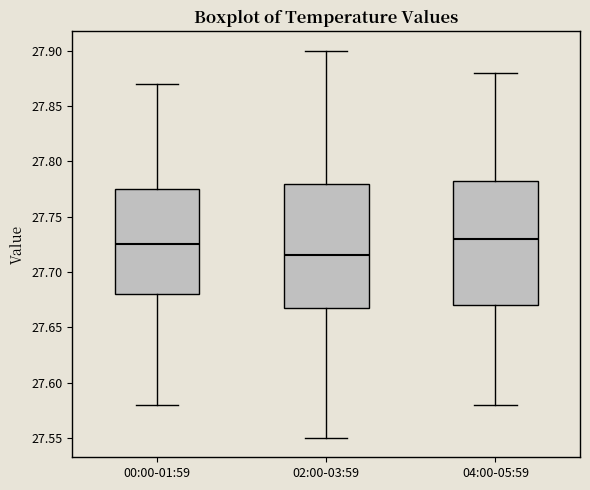

Which box's median line is the lowest?

02:00-03:59